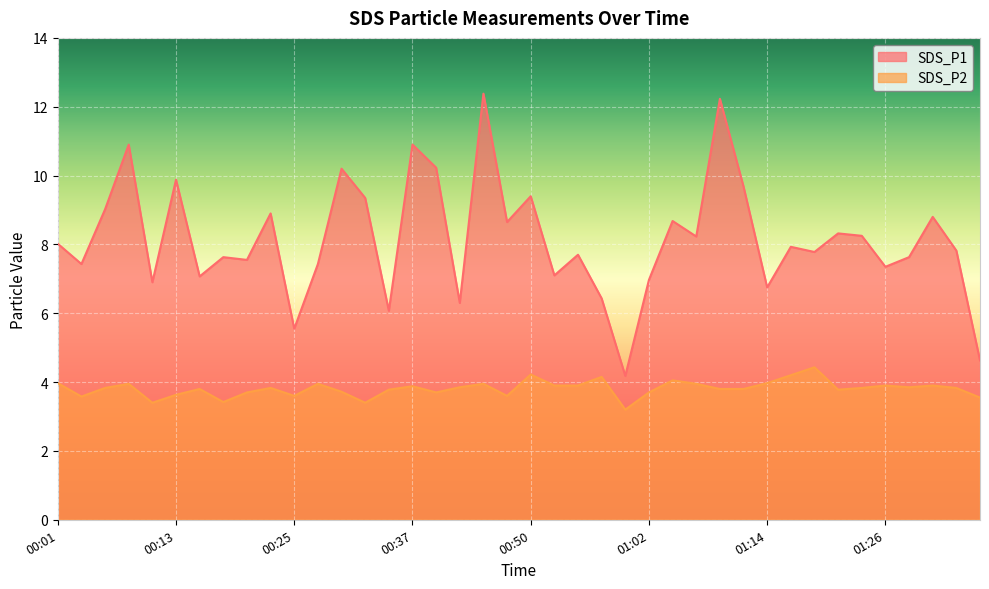

At which category does SDS_P2 reach its first local peak?

00:08